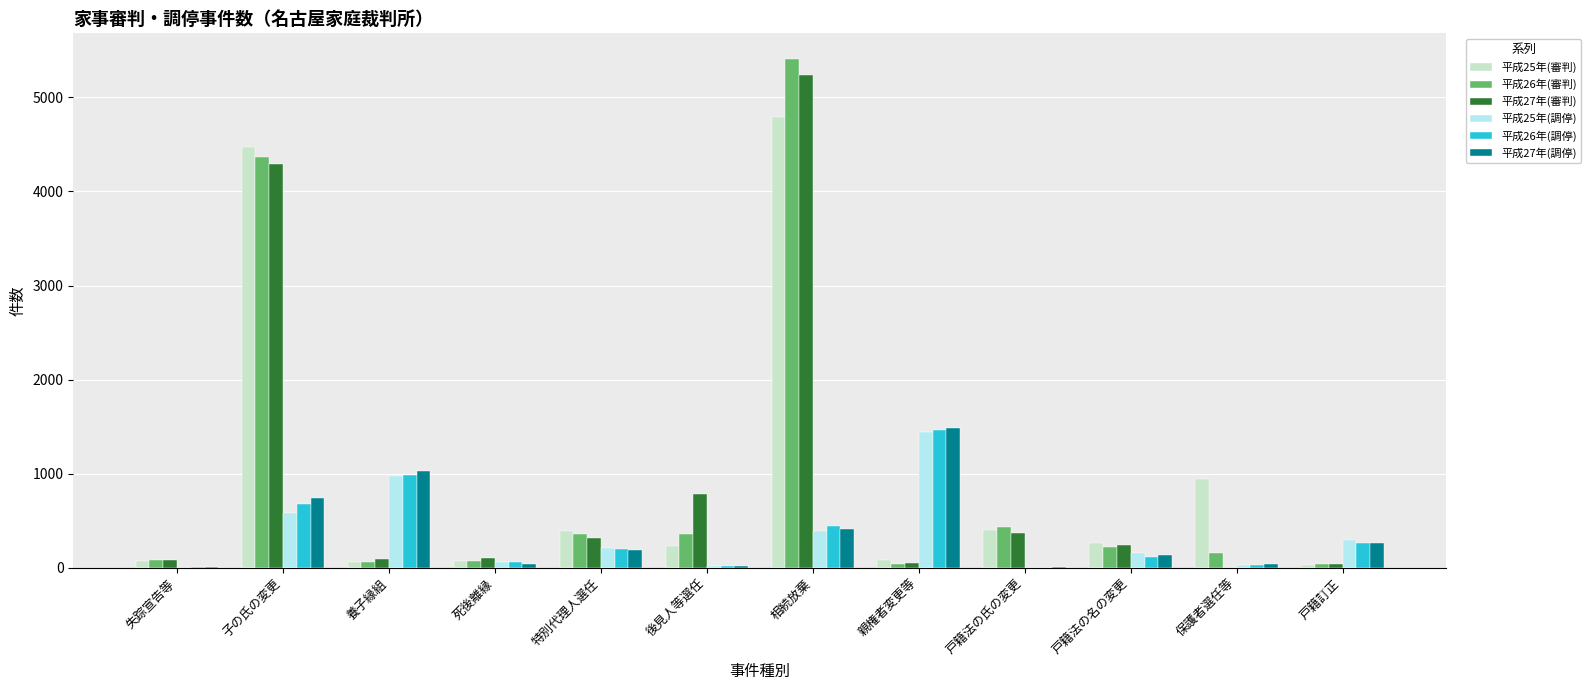

At which category is the sum across all series the highest?

相続放棄